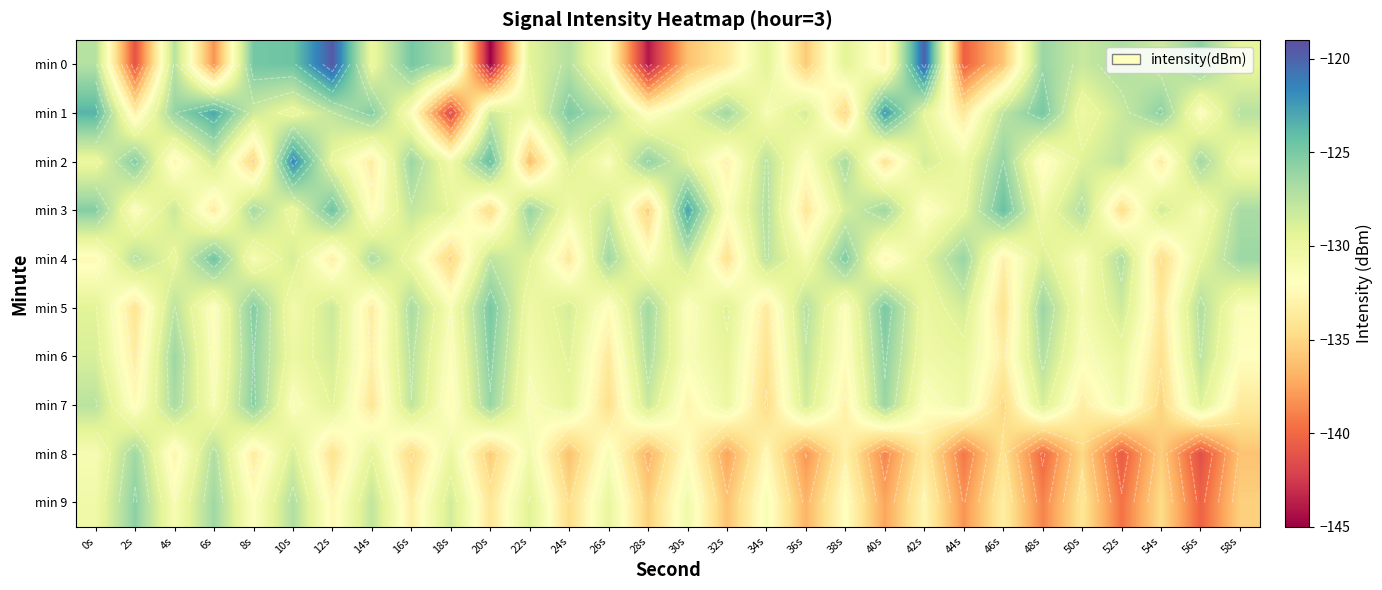

Which category has the lowest value across all series?

20s